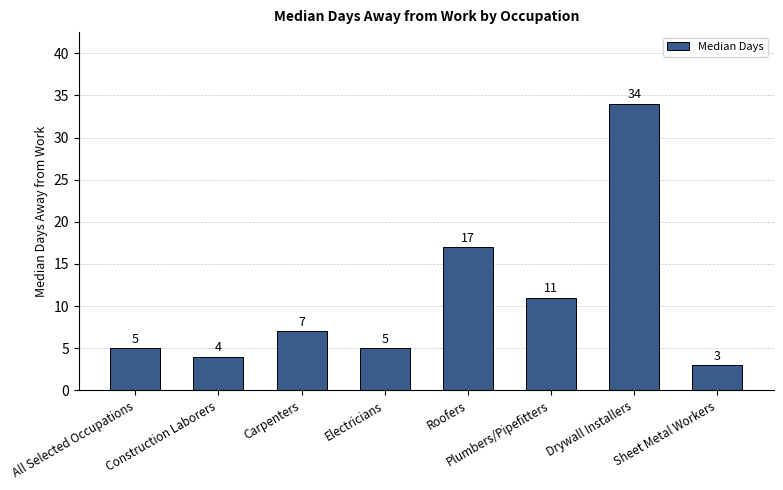

The chart shows a value of 7 at Electricians. True or false?

False